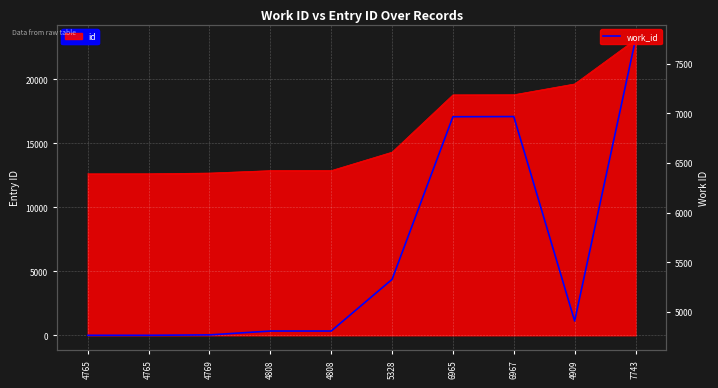

What is the difference between the second highest and minimum values?

2202